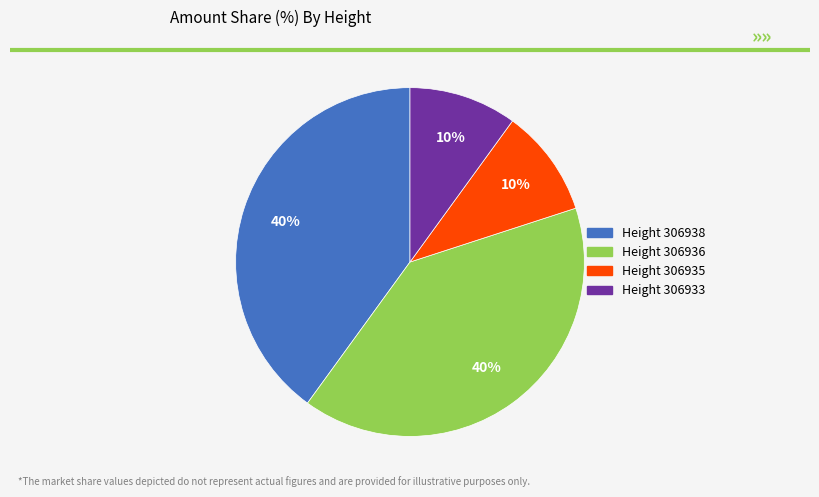

Is there a majority slice in this chart?

No